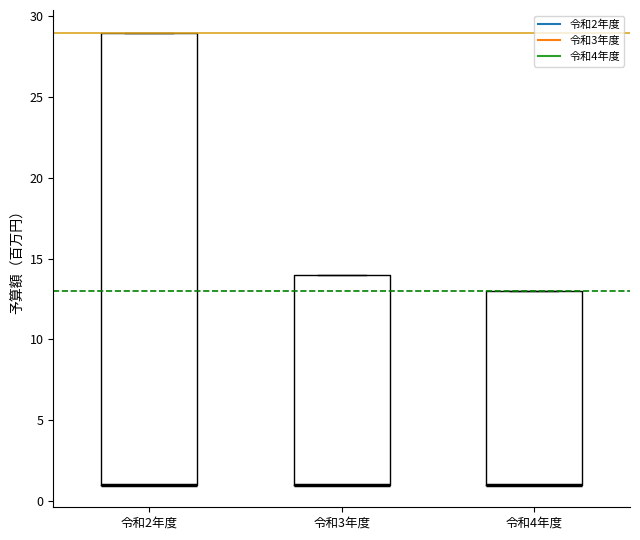

Reading left to right, read every box against the y-axis: the position of its median line, the range the box covers, and the ends of its whiskers. The values are not printed on the chart, so give them approximately, as read against the axis.

令和2年度: median 1 (drawn on the box's lower edge), box 1 to 29, whiskers 1 to 29
令和3年度: median 1 (drawn on the box's lower edge), box 1 to 14, whiskers 1 to 14
令和4年度: median 1 (drawn on the box's lower edge), box 1 to 13, whiskers 1 to 13